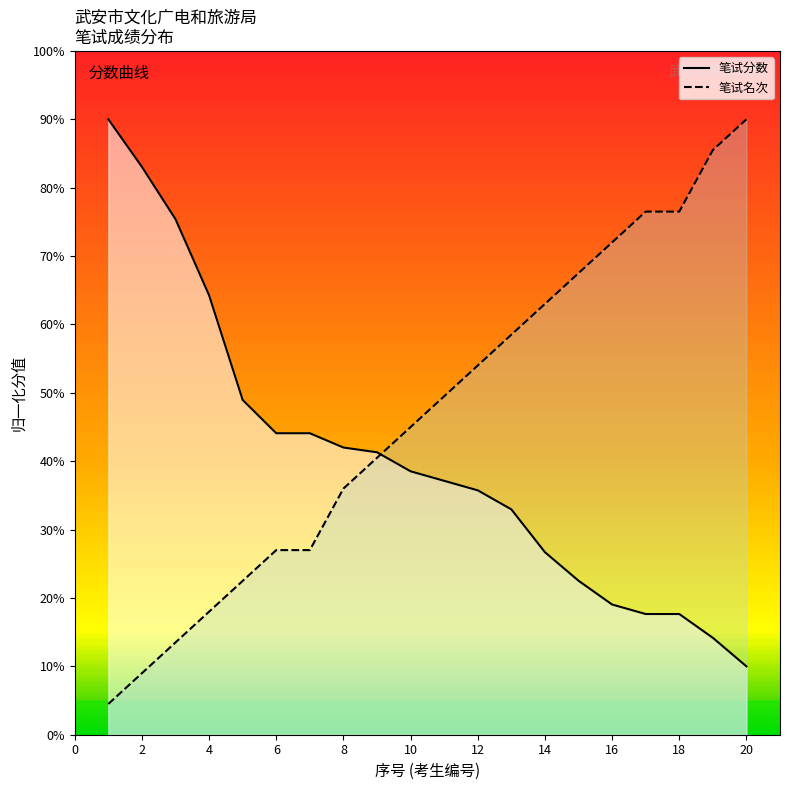

At how many categories does at least one series exceed 45?

15